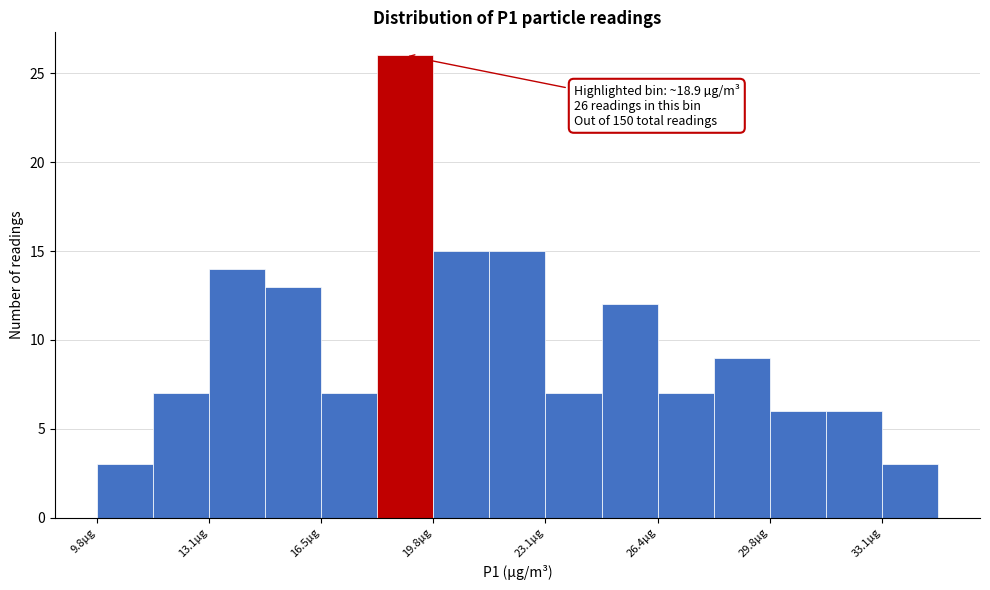

Around what value on the x-axis is the tallest bar? Give the approximate position of its centre, as read against the axis.

19.0